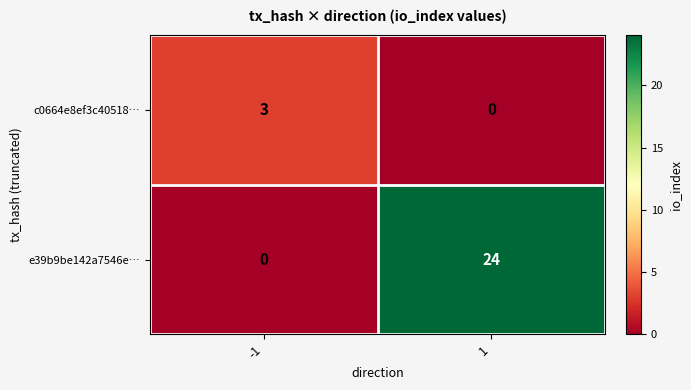

List the series in order of their peak value, lowest first.

c0664e8ef3c40518…, e39b9be142a7546e…